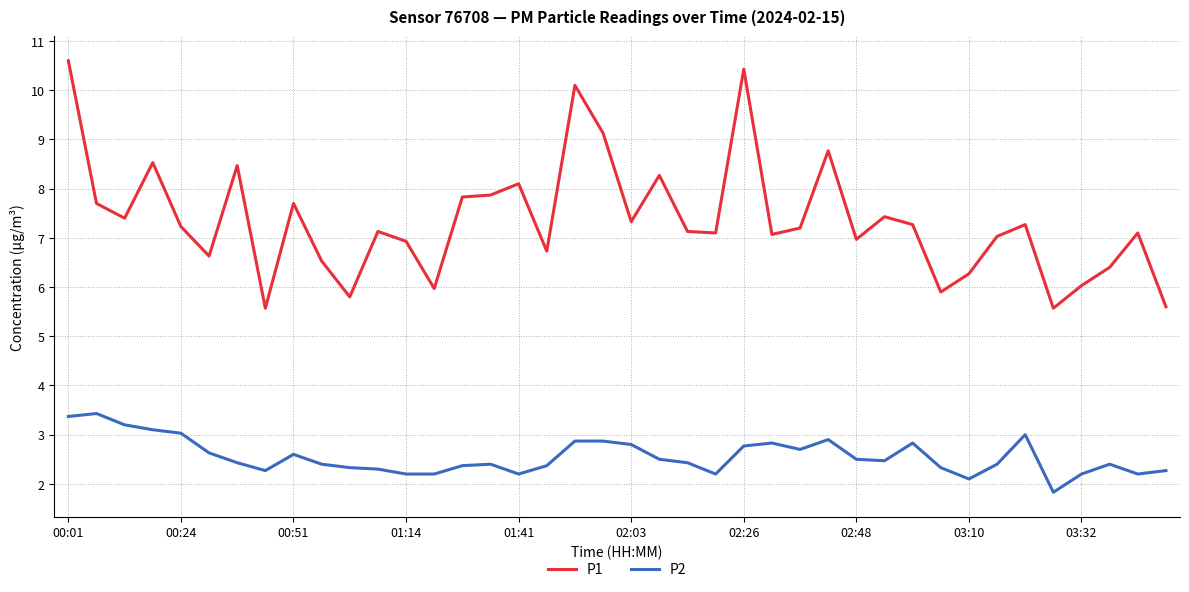

Does the chart have visible grid lines?

Yes